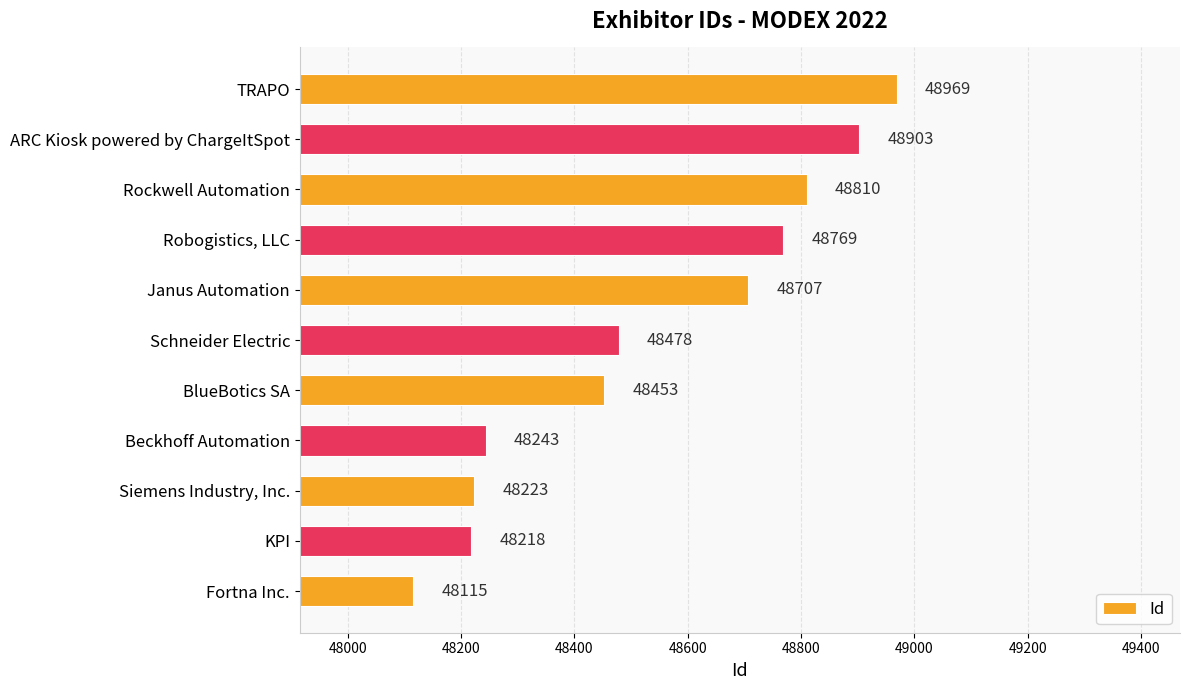

Reading bottom to top, list all the values displayed in this chart.

Fortna Inc.=48115	KPI=48218	Siemens Industry, Inc.=48223	Beckhoff Automation=48243	BlueBotics SA=48453	Schneider Electric=48478	Janus Automation=48707	Robogistics, LLC=48769	Rockwell Automation=48810	ARC Kiosk powered by ChargeItSpot=48903	TRAPO=48969